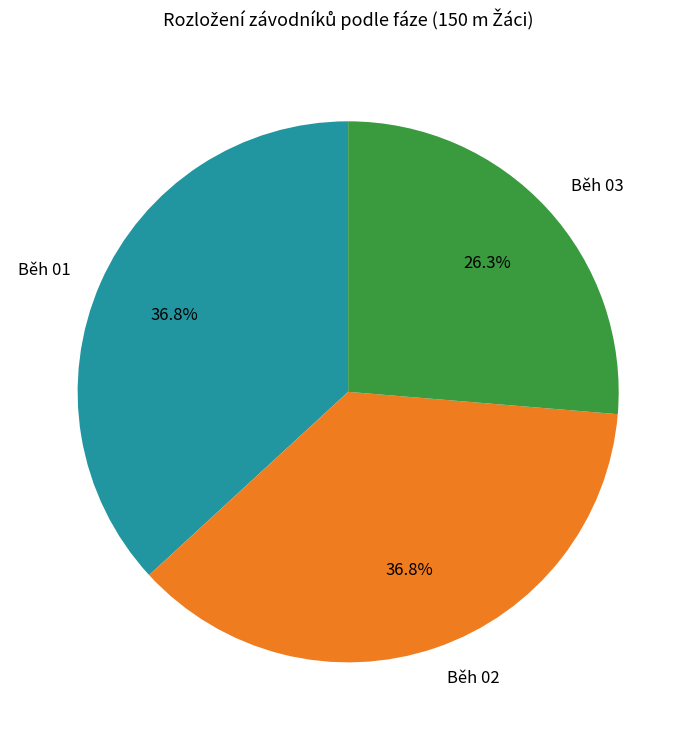

Does Běh 02 represent more than half of the total?

No